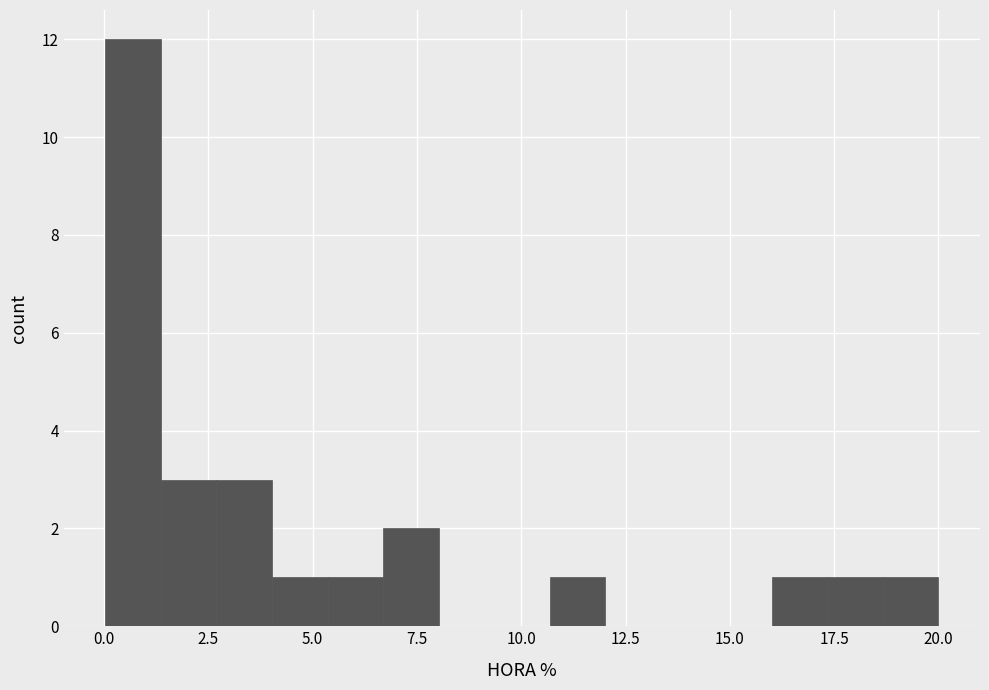

Read against the x-axis, roughly where is the centre of the tallest bar?

0.5